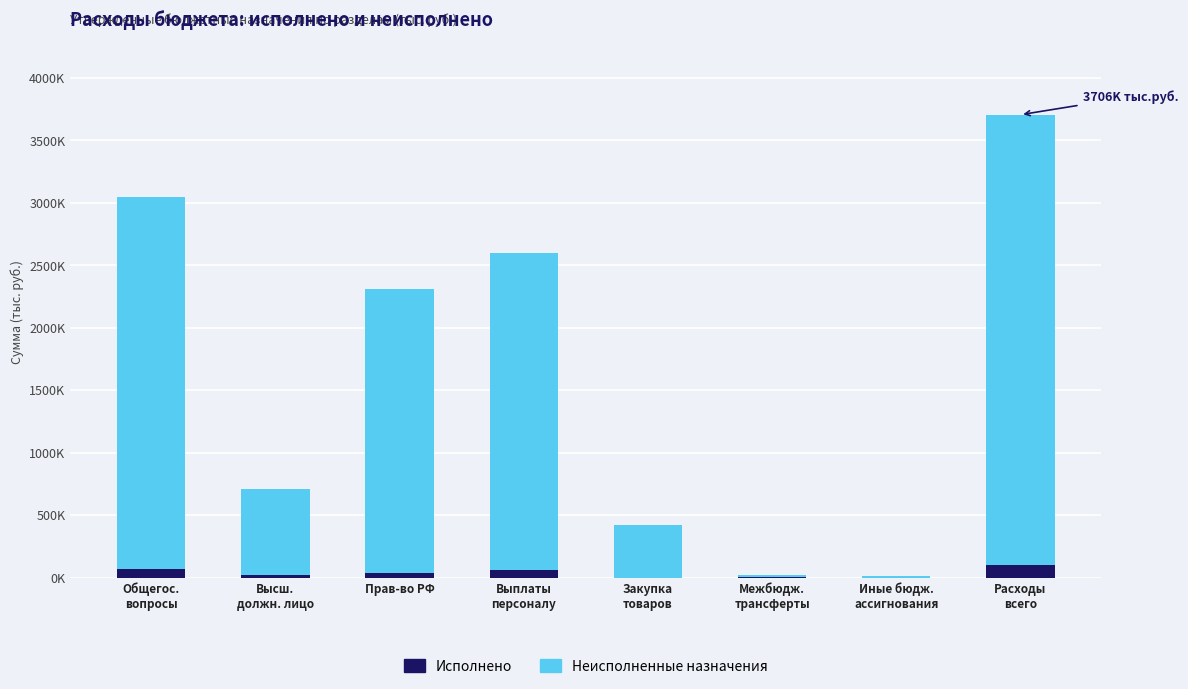

True or false: Неисполненные назначения has a value of 5100806.9 at Расходы
всего.

False